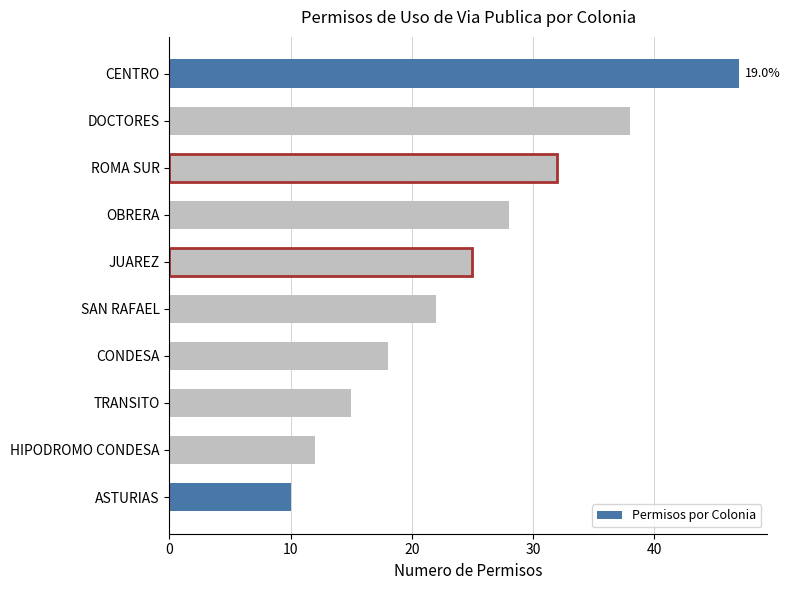

What value does the data have at ASTURIAS?

10